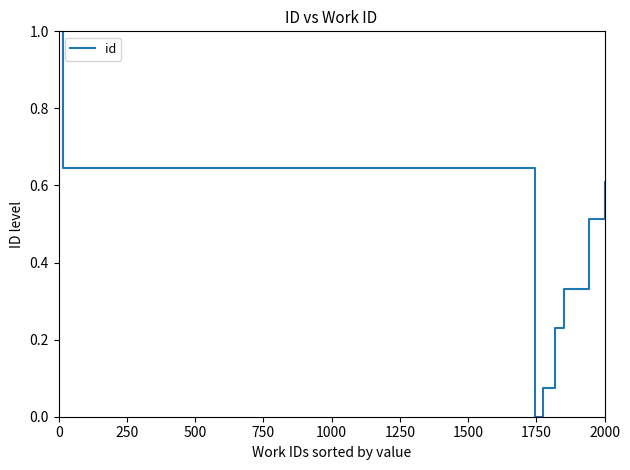

What position from the left is 750?

4